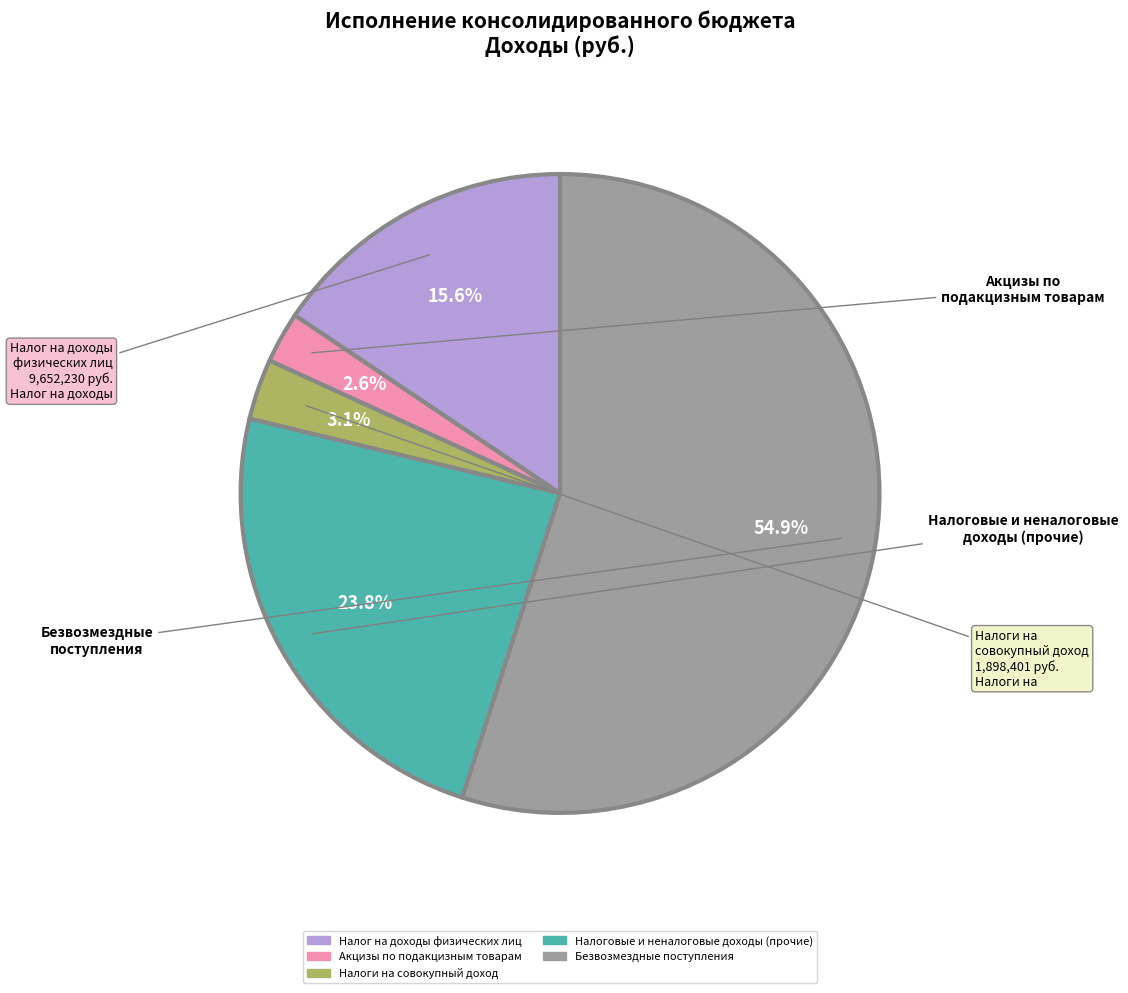

To the nearest percent, what is the difference between the largest and smallest slice percentages?

52%